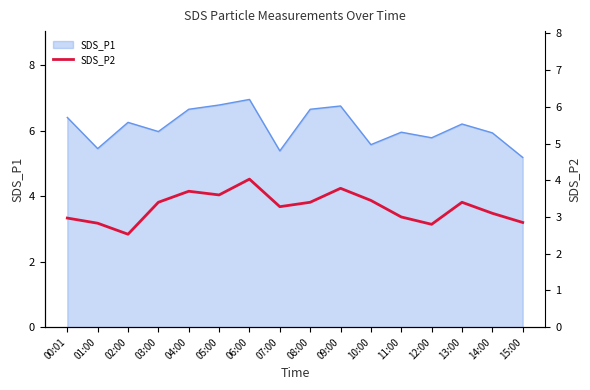

What is the minimum value for SDS_P1?

5.2